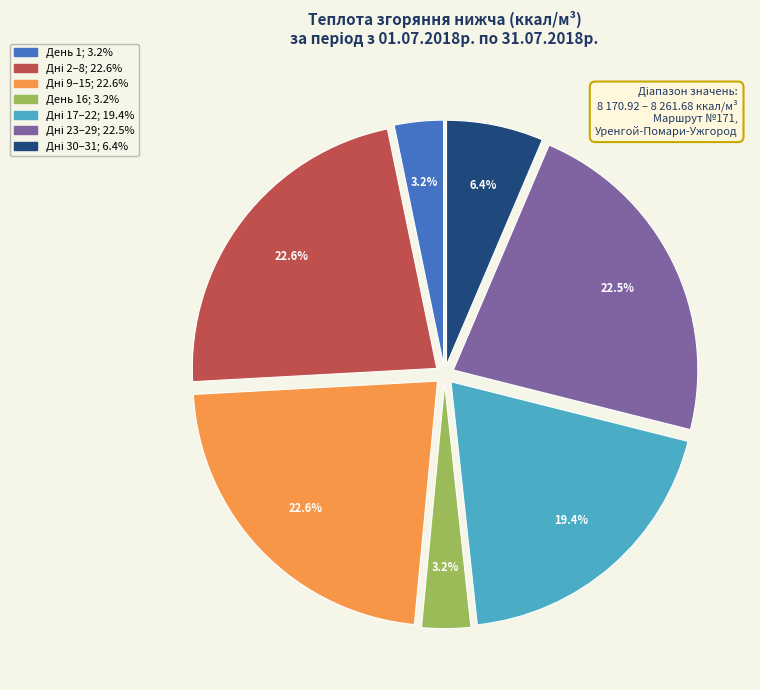

Is there a majority slice in this chart?

No